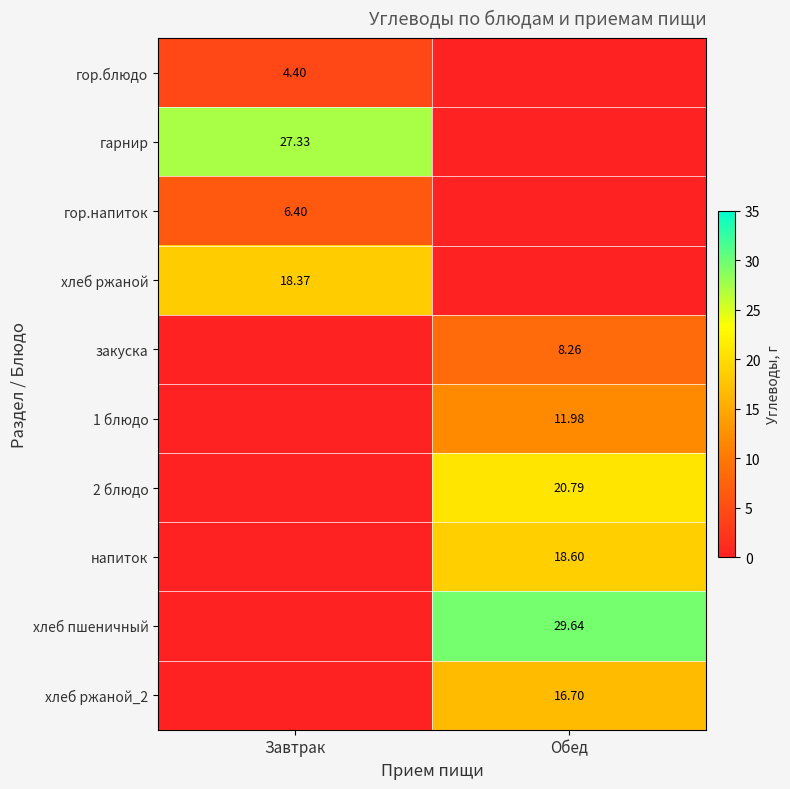

The закуска series shows 14.6 at Обед. True or false?

False